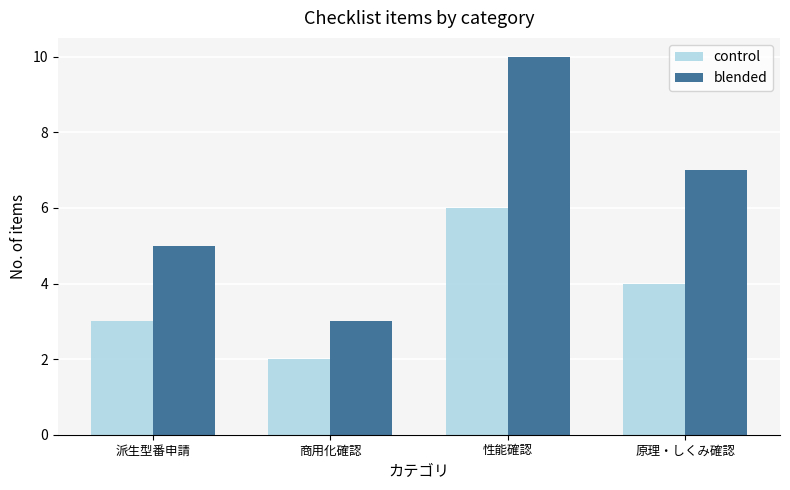

What is the total value across all series at 性能確認?

16